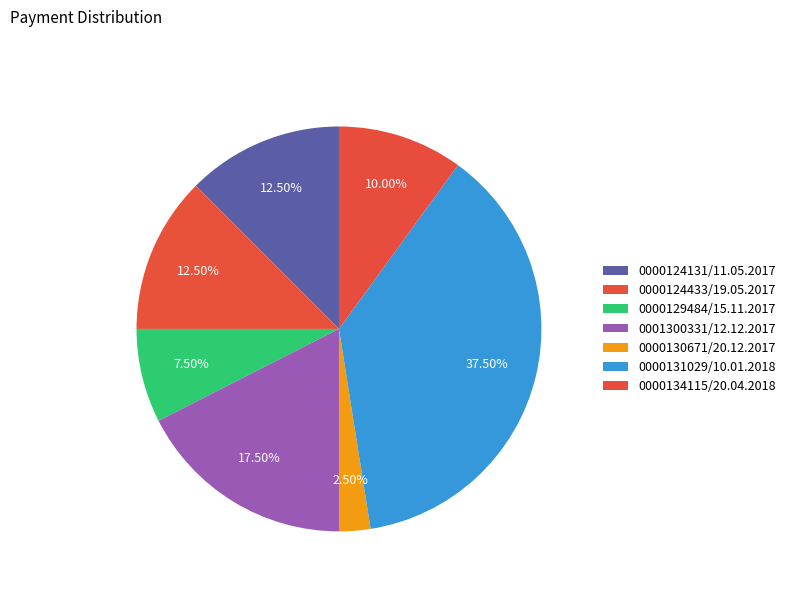

Approximately how many times larger is the value at 0000129484/15.11.2017 compared to 0000130671/20.12.2017?

3.0